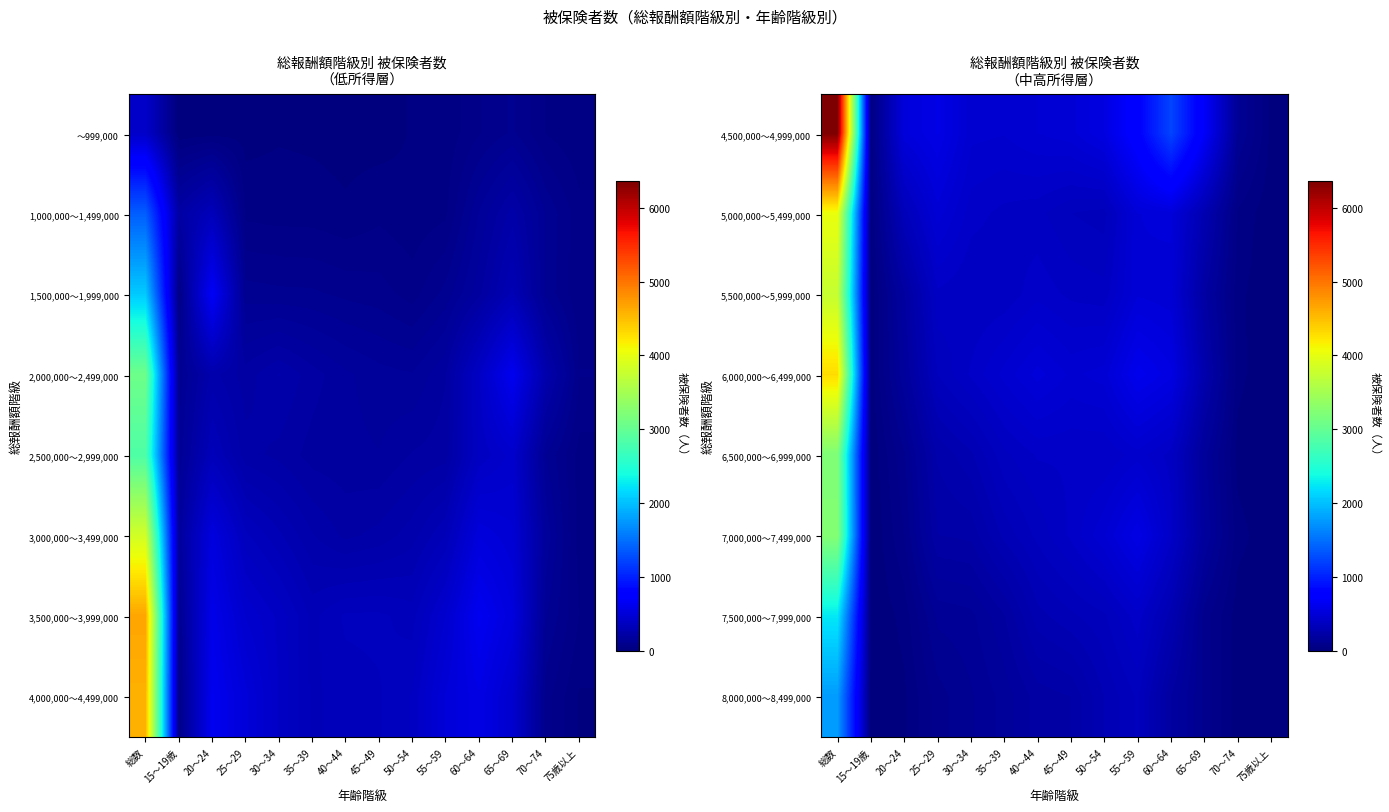

At 20～24, list the series in order from largest to smallest.

4,500,000～4,999,000, 5,000,000～5,499,000, 5,500,000～5,999,000, 6,000,000～6,499,000, 6,500,000～6,999,000, 7,000,000～7,499,000, 7,500,000～7,999,000, 8,000,000～8,499,000